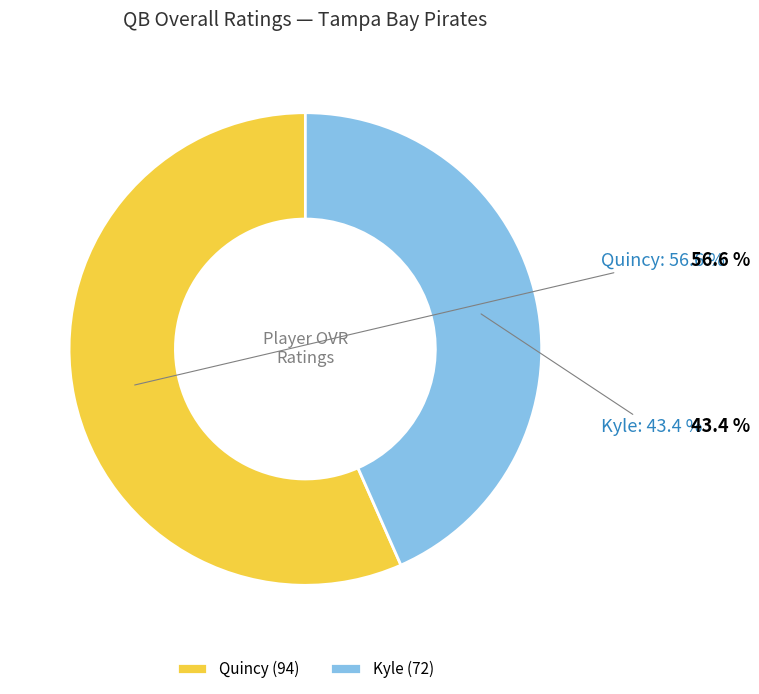

How many slices are in this pie chart?

2